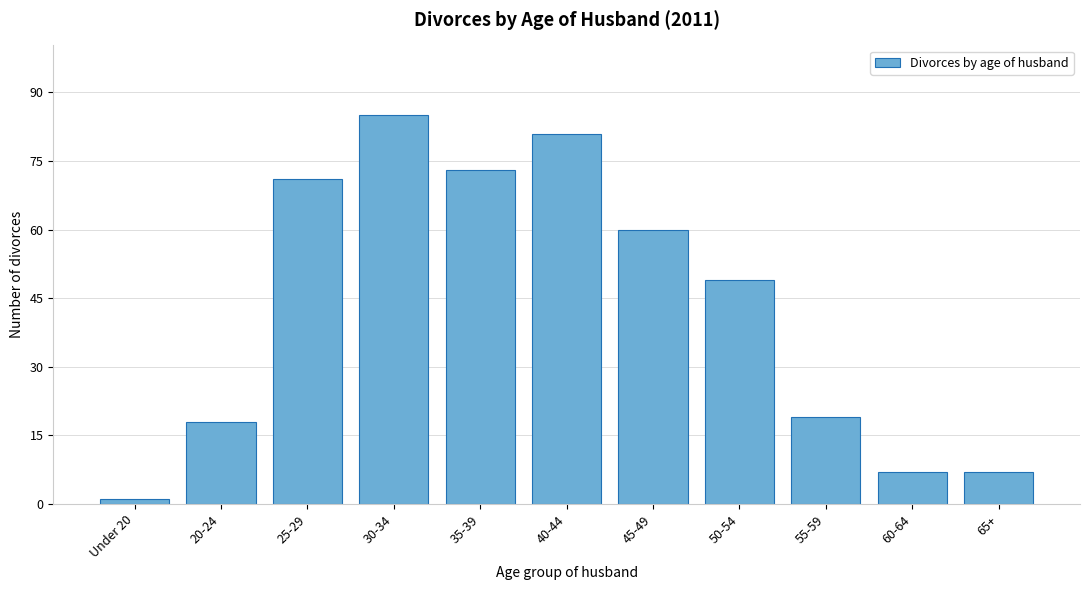

Reading left to right, transcribe all the data shown in this chart.

1	18	71	85	73	81	60	49	19	7	7